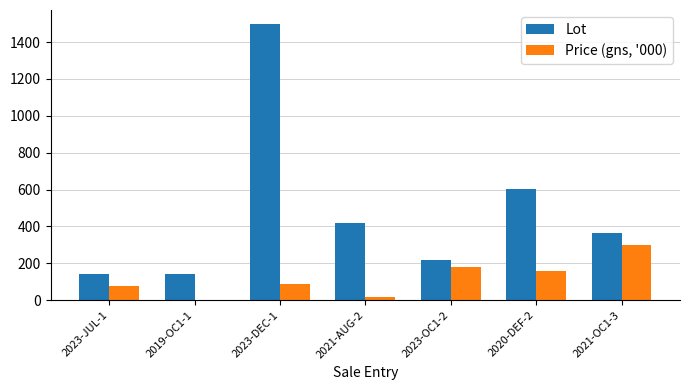

What is the difference between the Lot values at 2019-OC1-1 and 2023-DEC-1?

1358